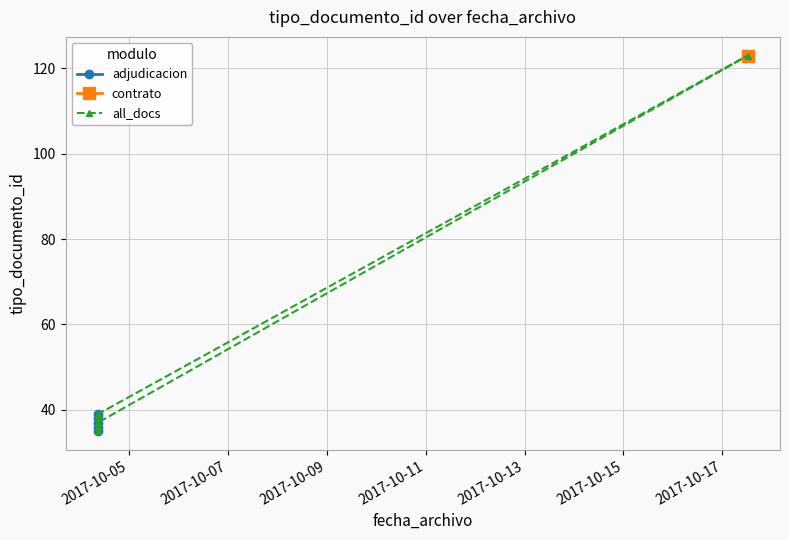

Which label corresponds to the smallest value in the chart?

2017-10-04 08:59:06